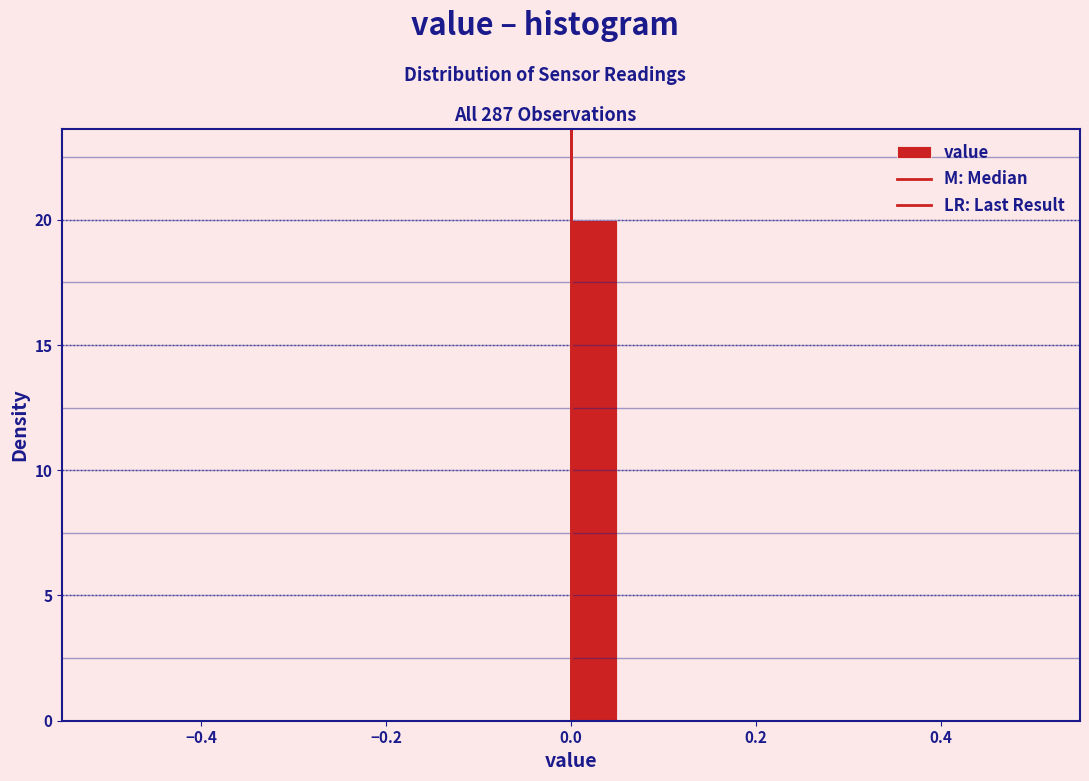

Read against the x-axis, roughly where is the centre of the tallest bar?

0.02